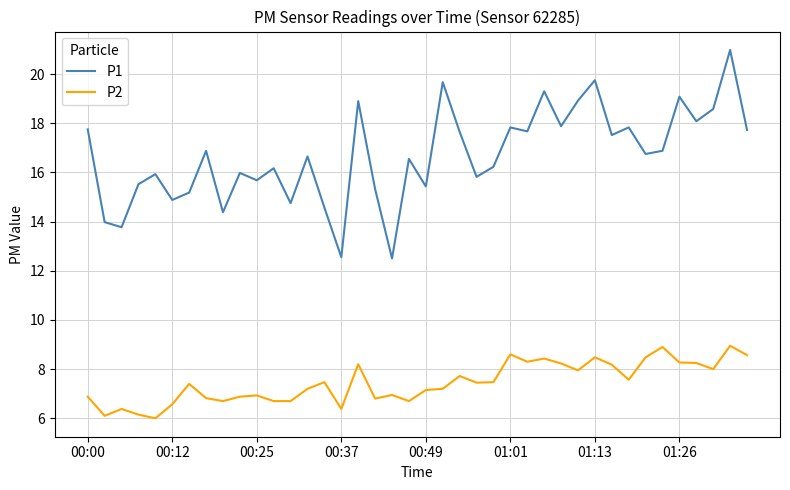

Which series has the largest total across all categories?

P1